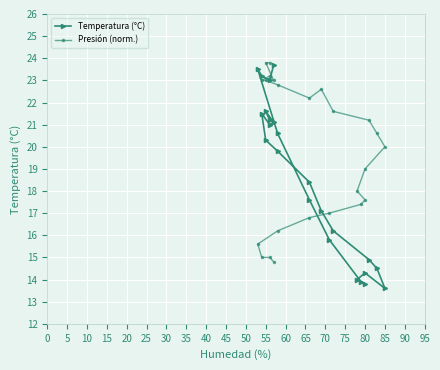

How many interior local peaks does the Temperatura (°C) series have?

4